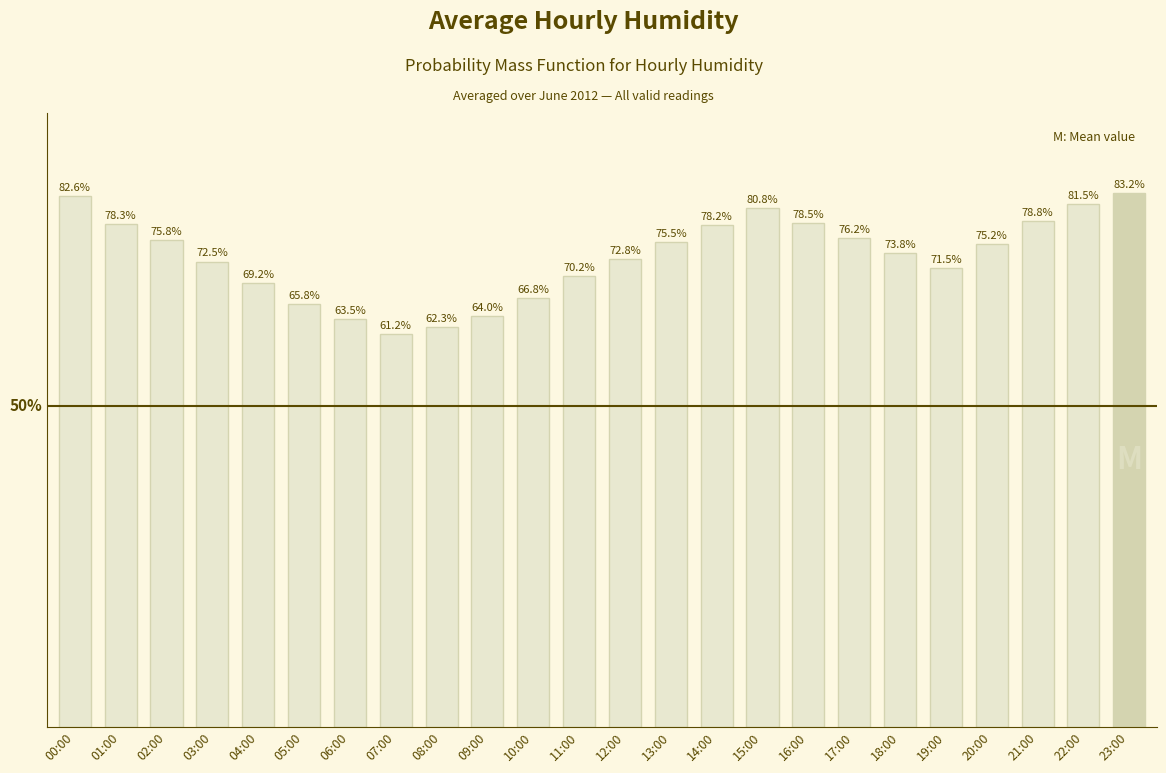

Between 11:00 and 22:00, which is larger?

22:00